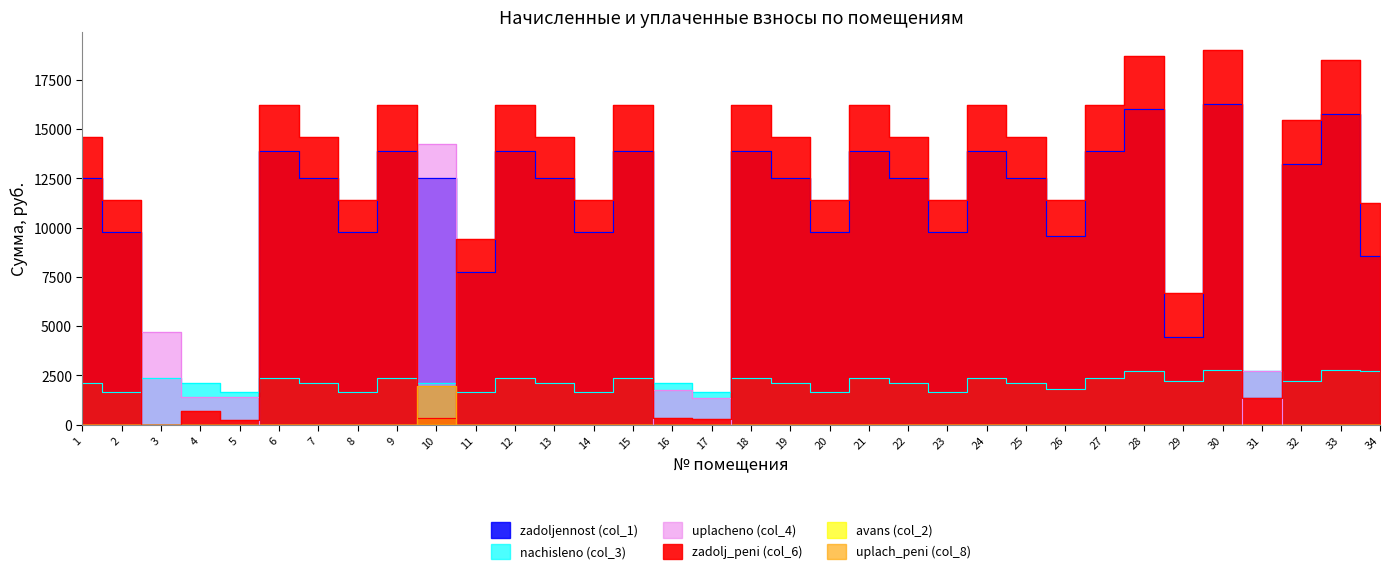

How many lines are shown in the chart?

6